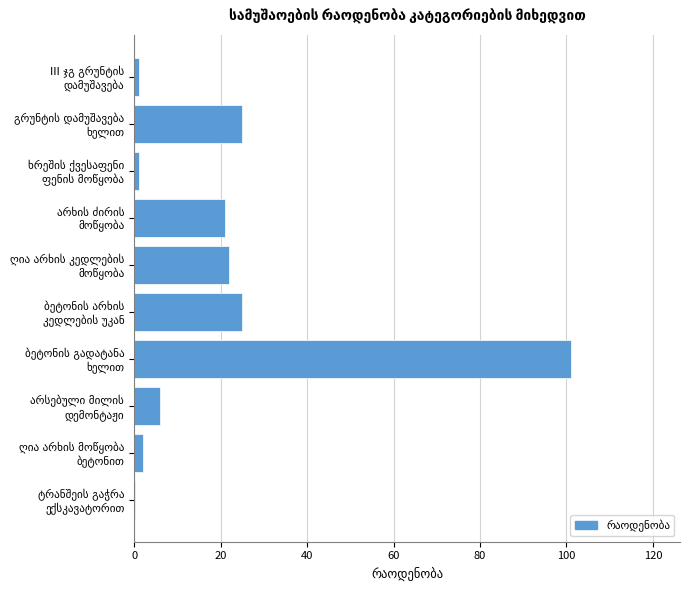

What is the greatest value displayed?

101.0